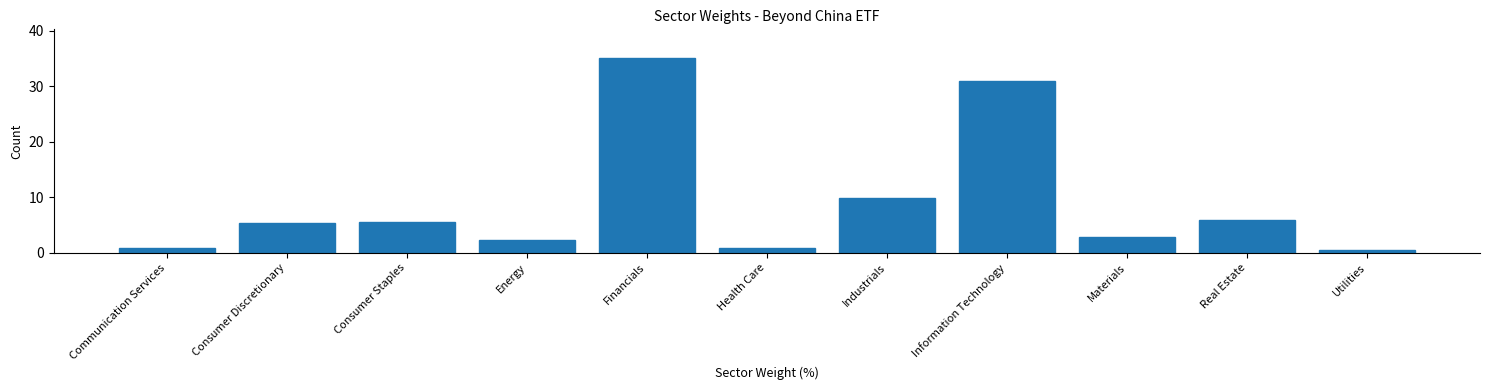

At which label is the value closest to 17?

Industrials